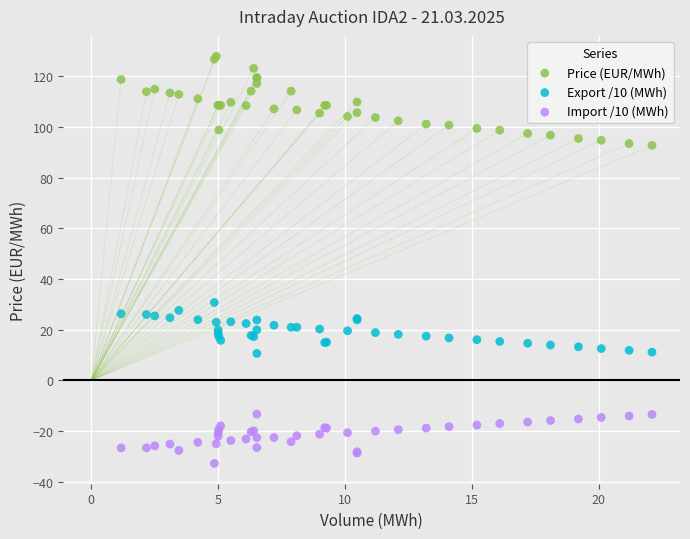

Which series reaches the minimum Y coordinate?

Import /10 (MWh)